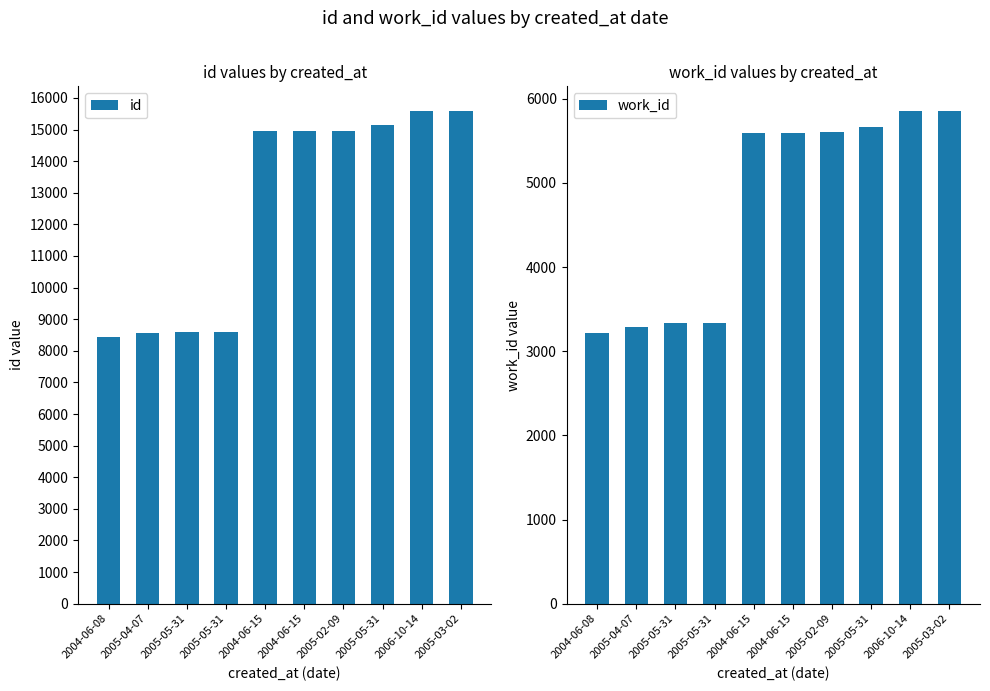

What is the total value across all series at 2005-05-31?

11941